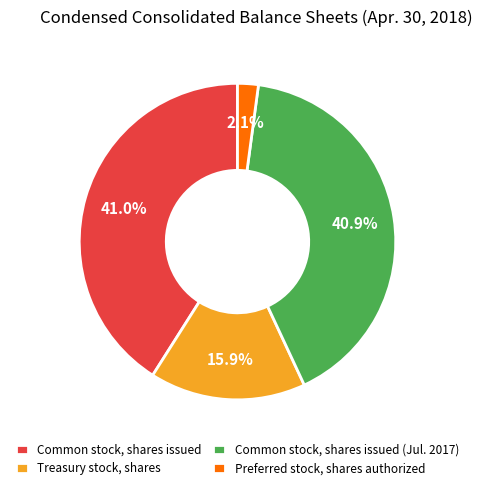

Rank the categories by value from lowest to highest.

Preferred stock, shares authorized, Treasury stock, shares, Common stock, shares issued (Jul. 2017), Common stock, shares issued